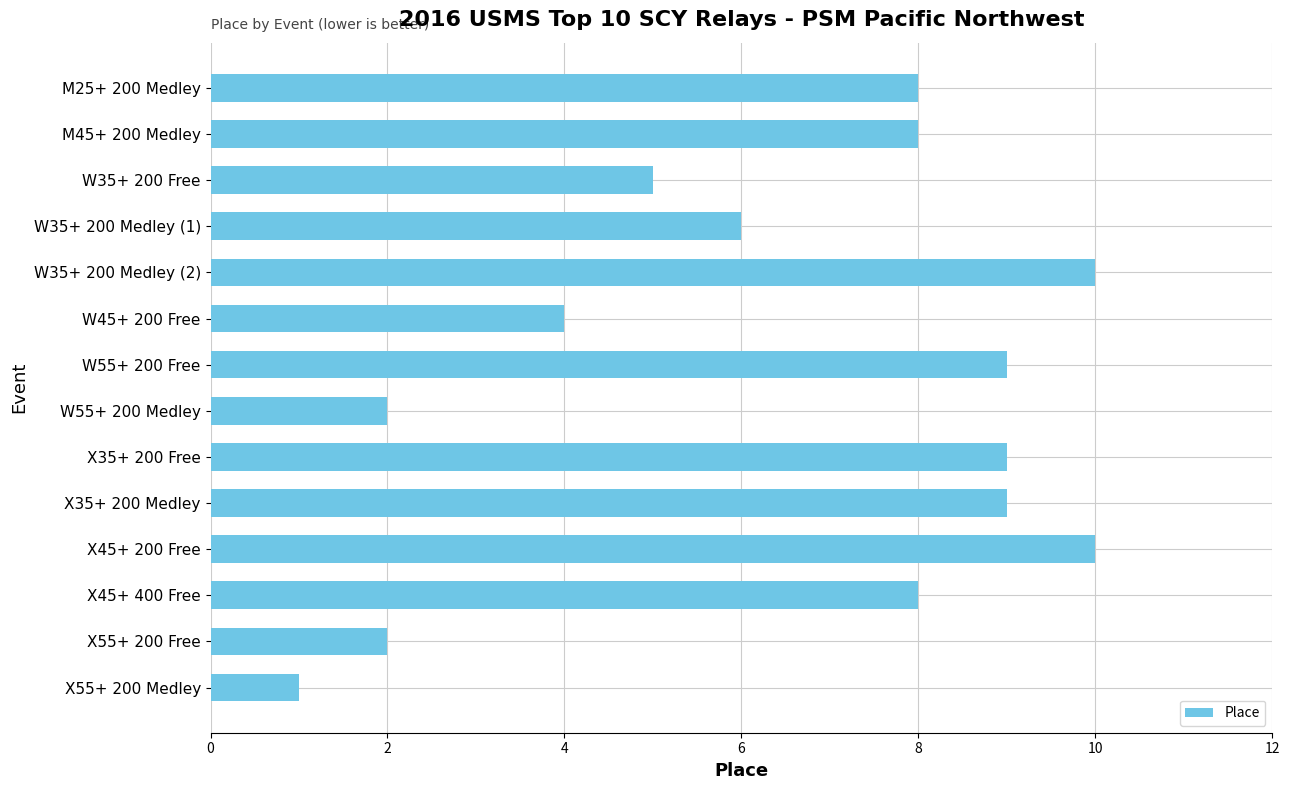

What is the difference between the second highest and minimum values?

9